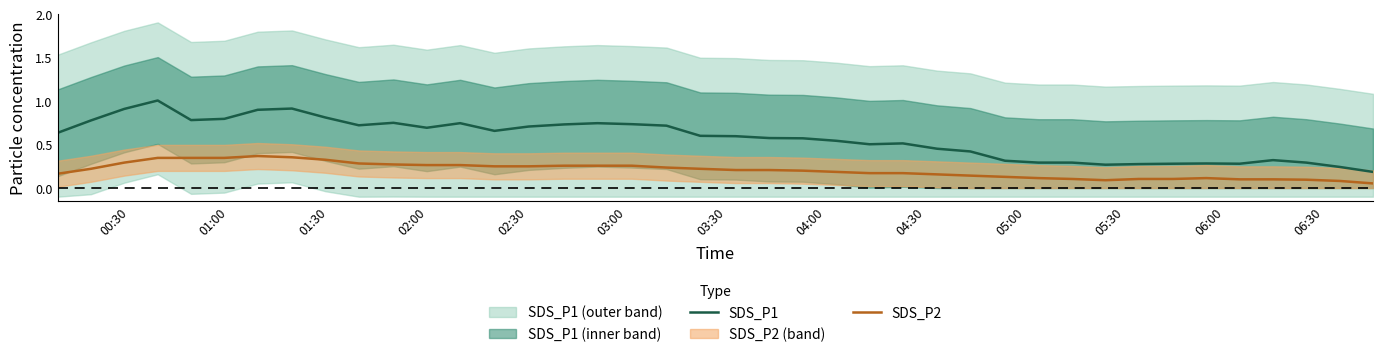

True or false: SDS_P2 and SDS_P1 intersect in this chart.

False